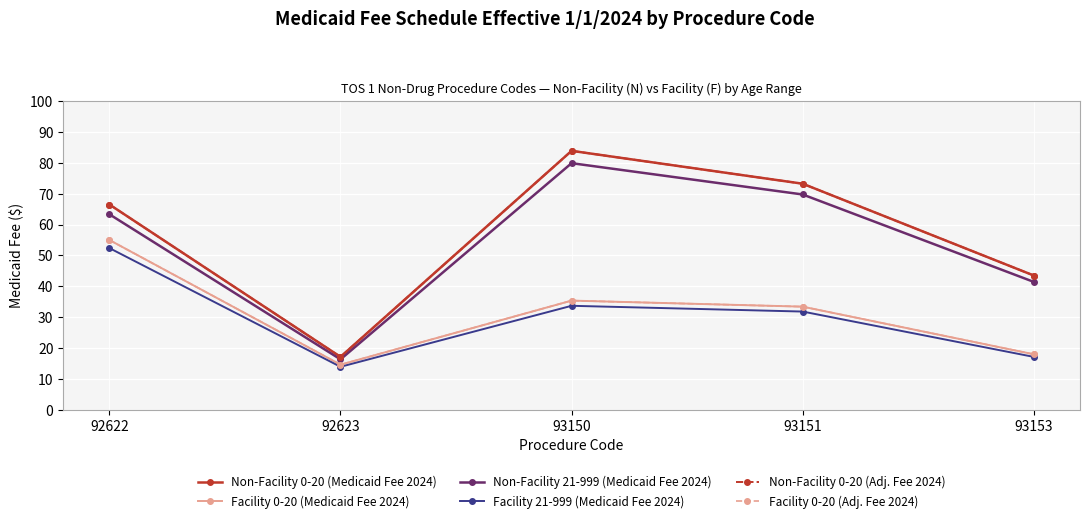

Does the chart have visible grid lines?

Yes